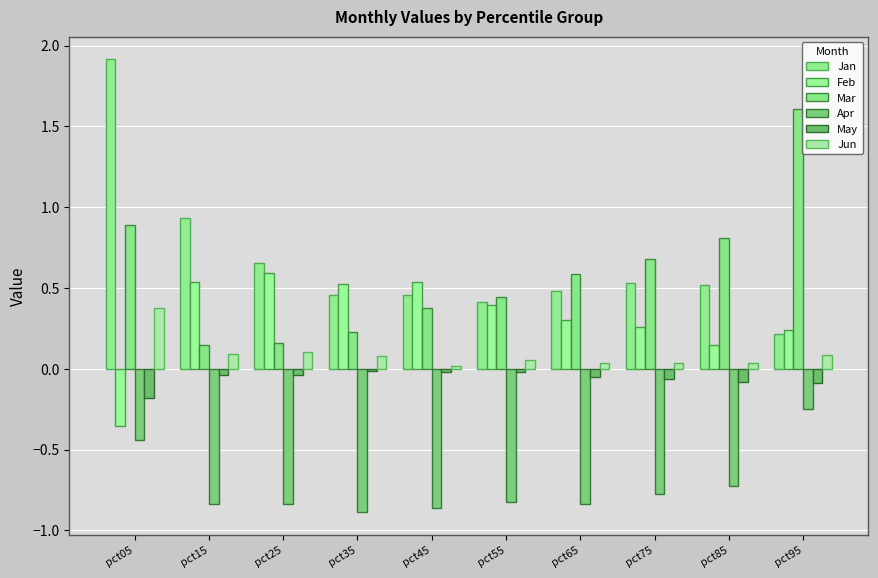

How many distinct data groups are displayed?

6